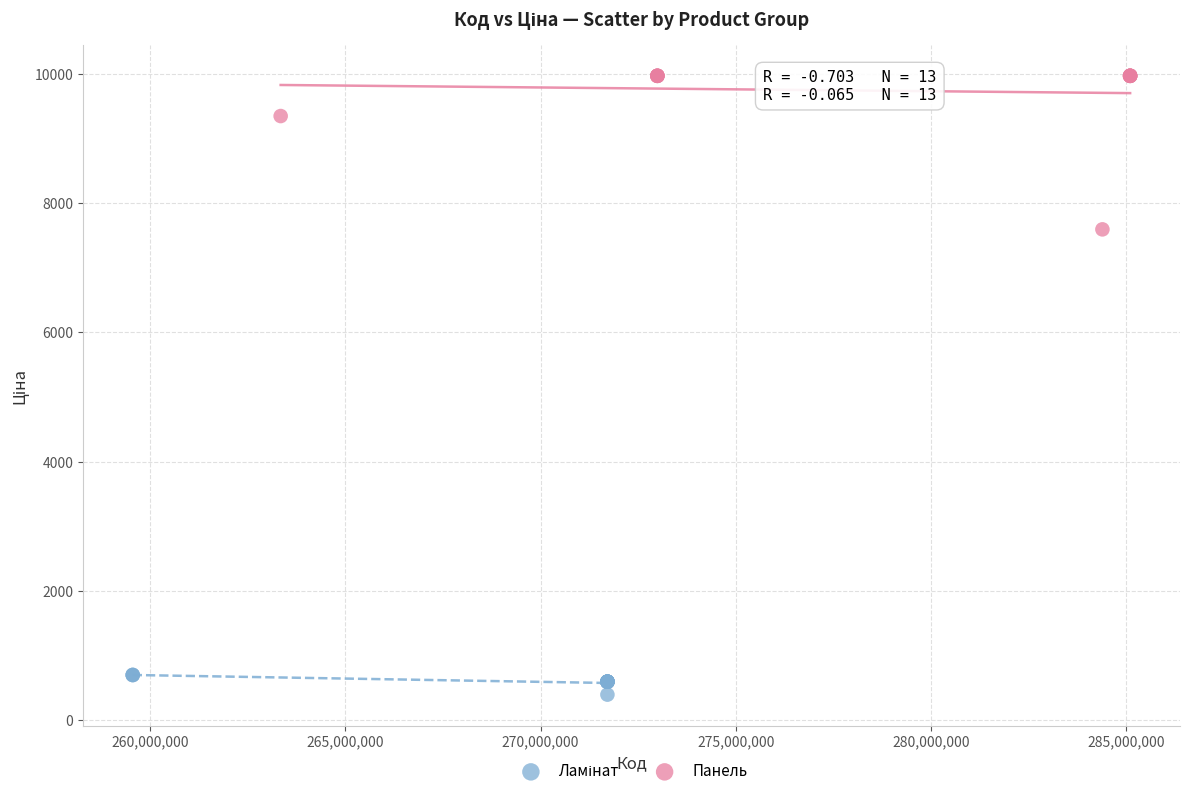

Which series reaches the maximum Y coordinate?

Панель